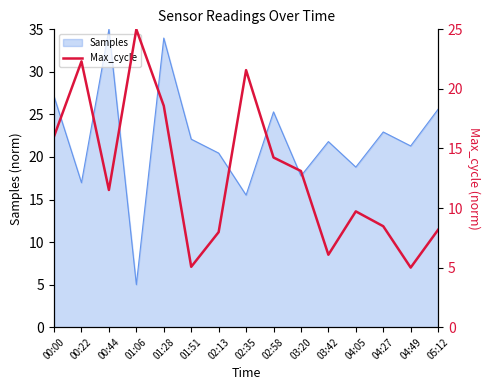

True or false: there are more than 1 points higher than both neighbors.

True